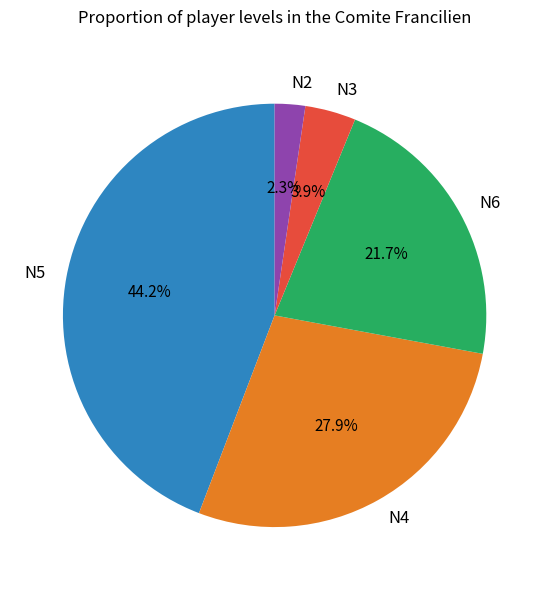

How many slices are in this pie chart?

5